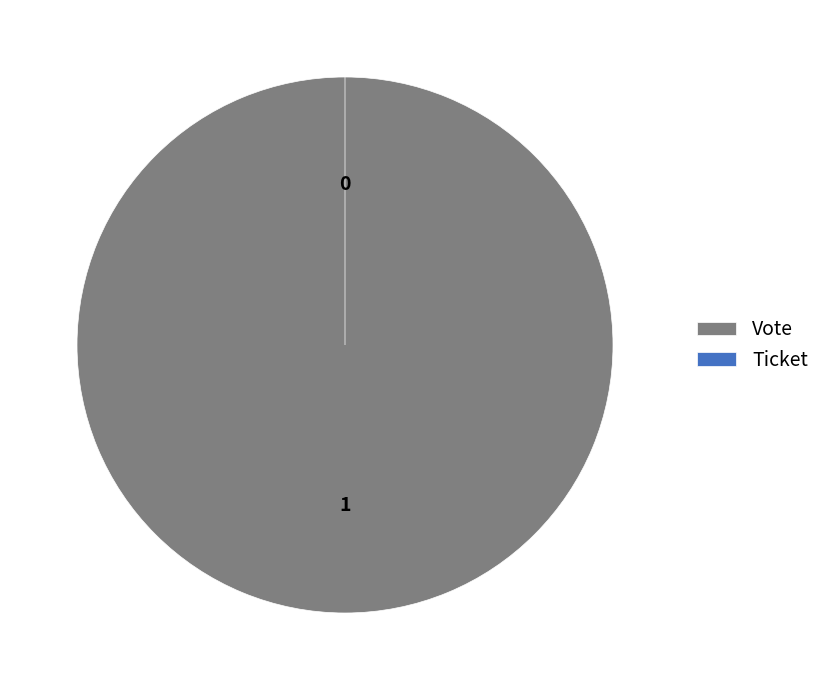

Is it true that Vote is 99% of the pie?

False